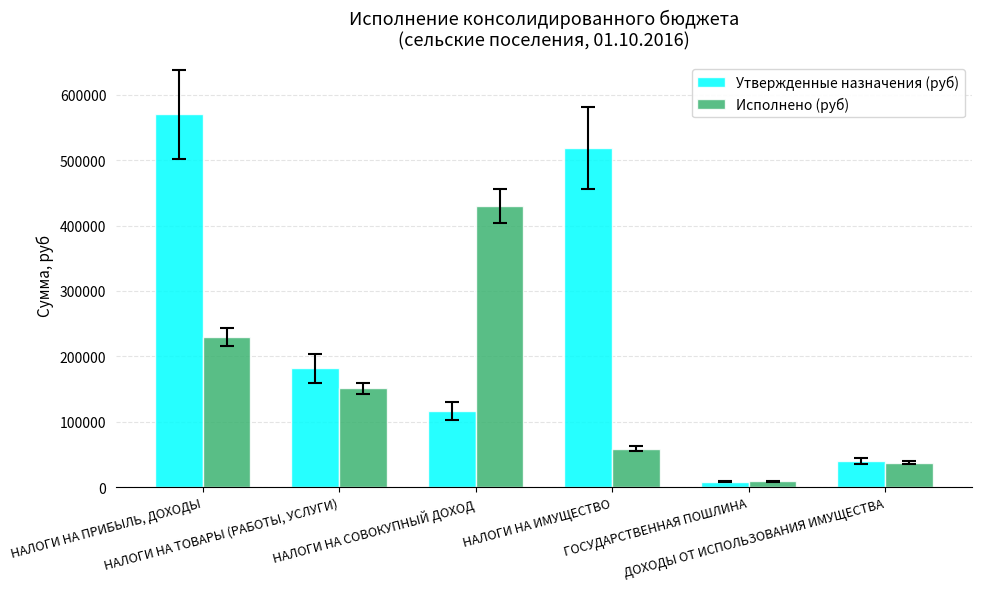

What is the total value across all series at НАЛОГИ НА СОВОКУПНЫЙ ДОХОД?

545942.4